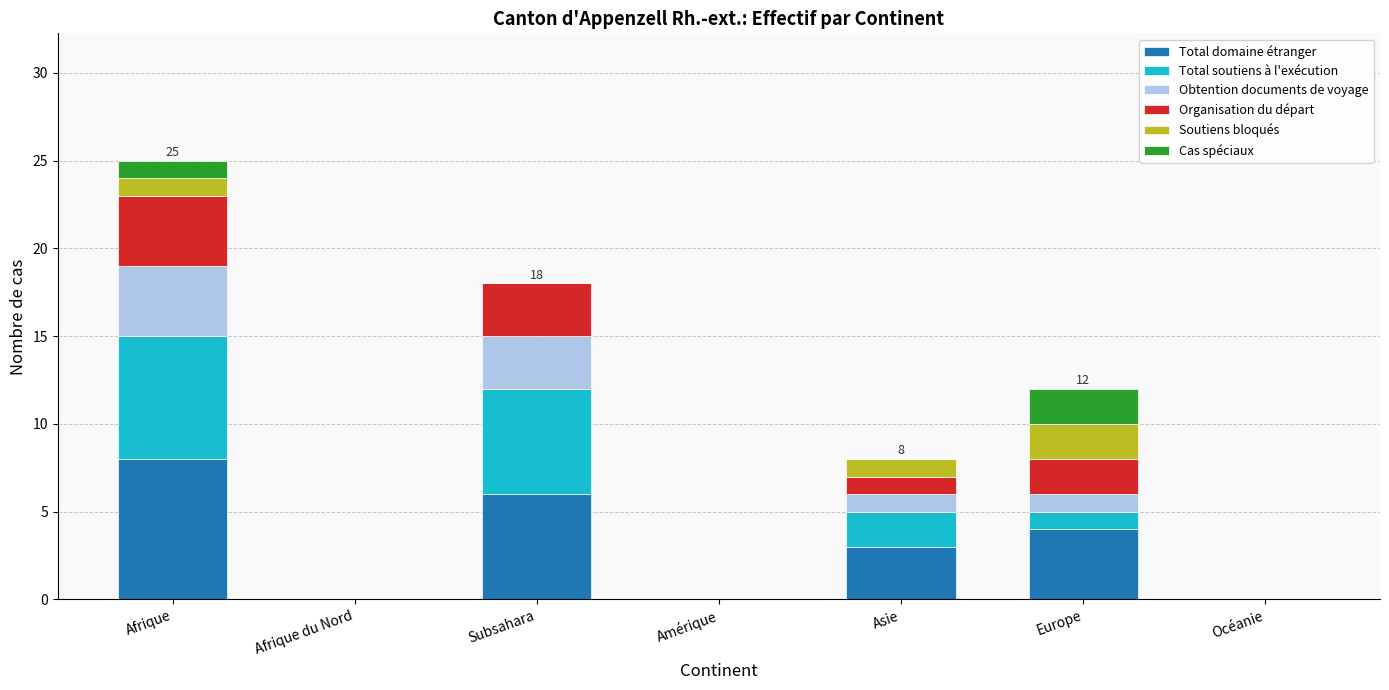

What is the total value across all series at Europe?

12